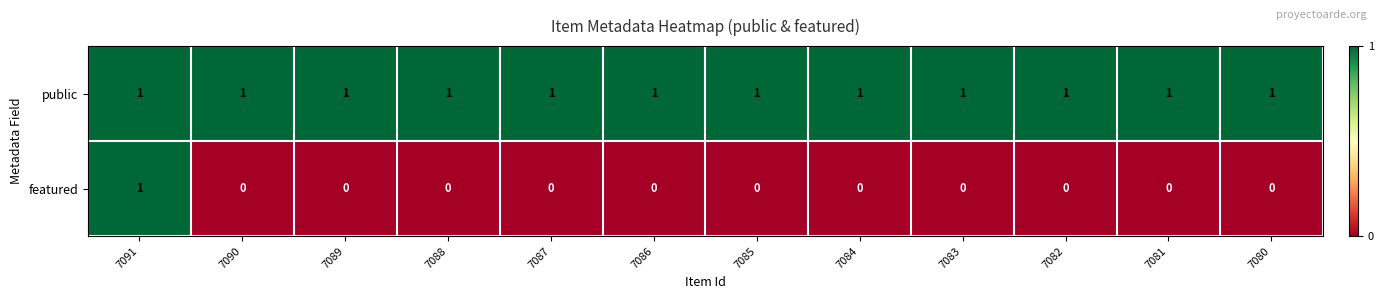

What is the total value across all series at 7087?

1